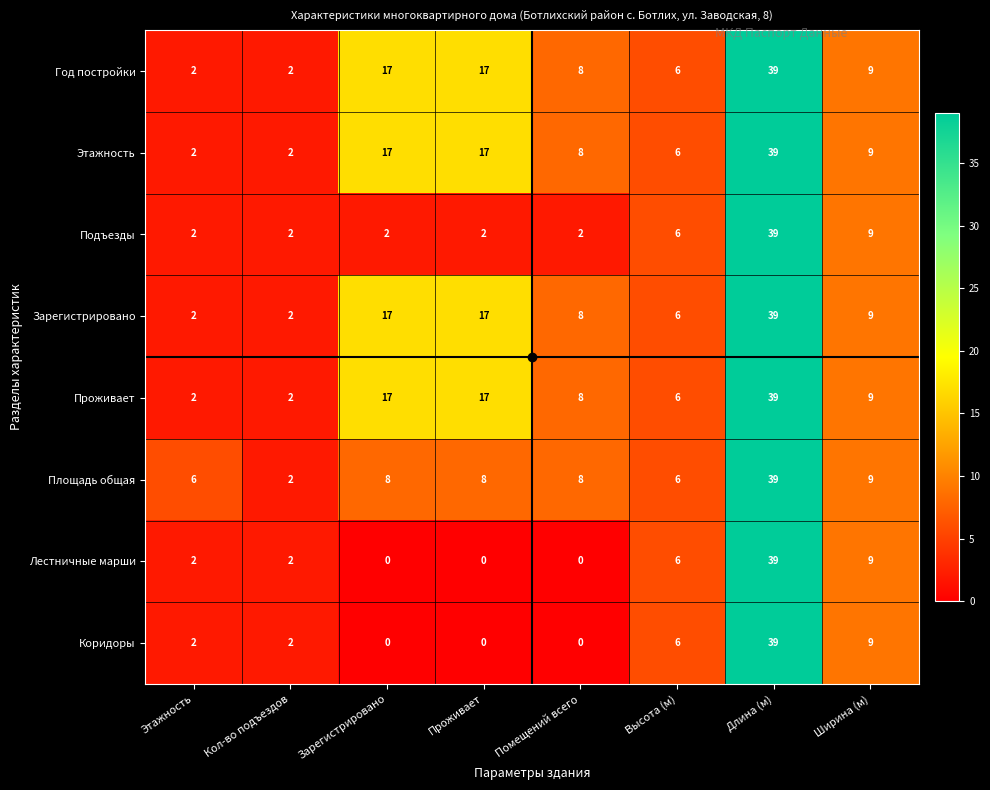

Is it true that Лестничные марши equals 0 at Помещений всего?

True